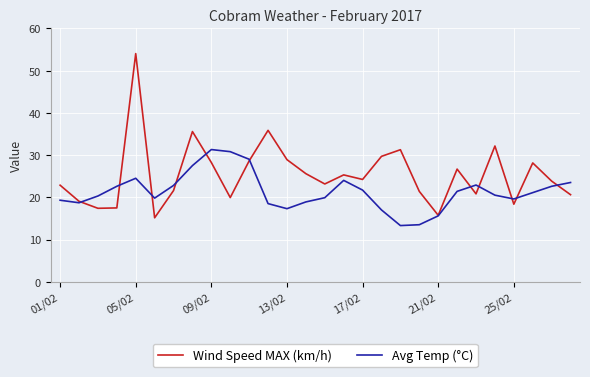

What is the minimum value for Avg Temp (°C)?

13.3